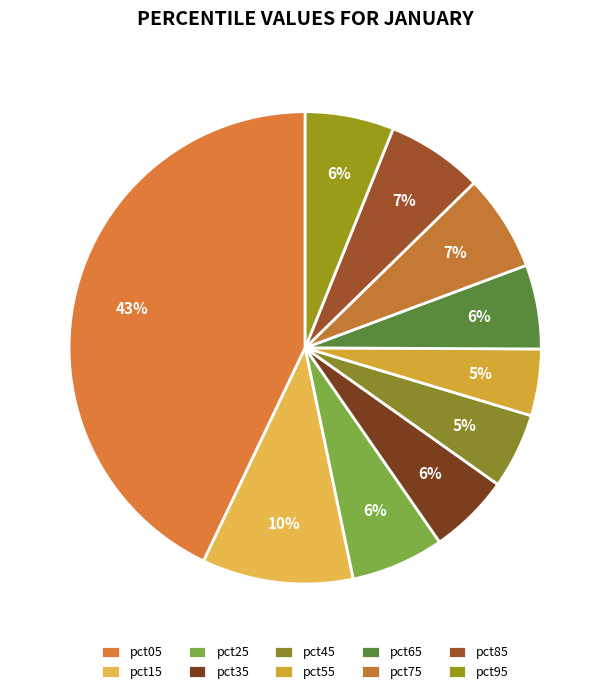

Is it true that pct05 is 43% of the pie?

True